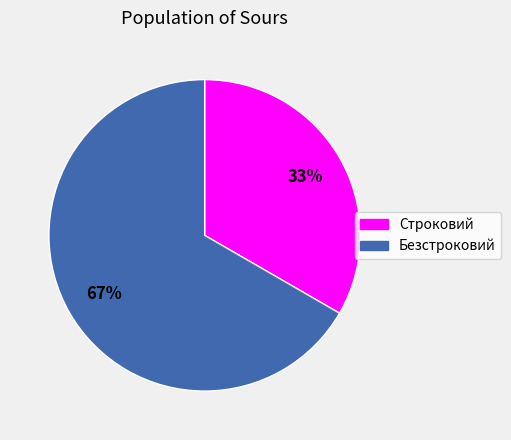

How many segments does this pie chart have?

2